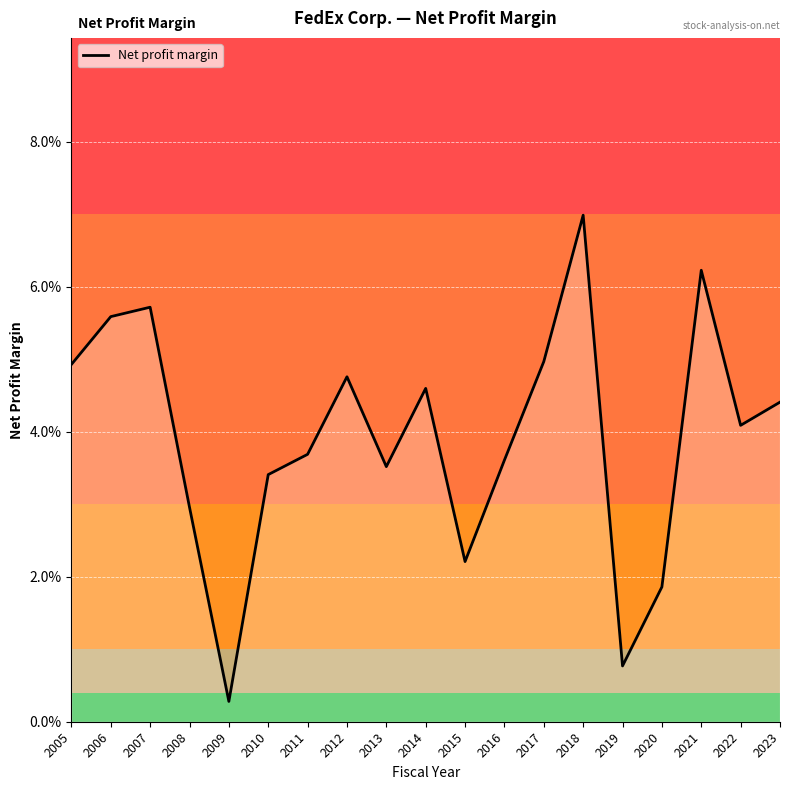

List the labels in order of value, smallest first.

2009, 2019, 2020, 2015, 2008, 2010, 2013, 2016, 2011, 2022, 2023, 2014, 2012, 2005, 2017, 2006, 2007, 2021, 2018